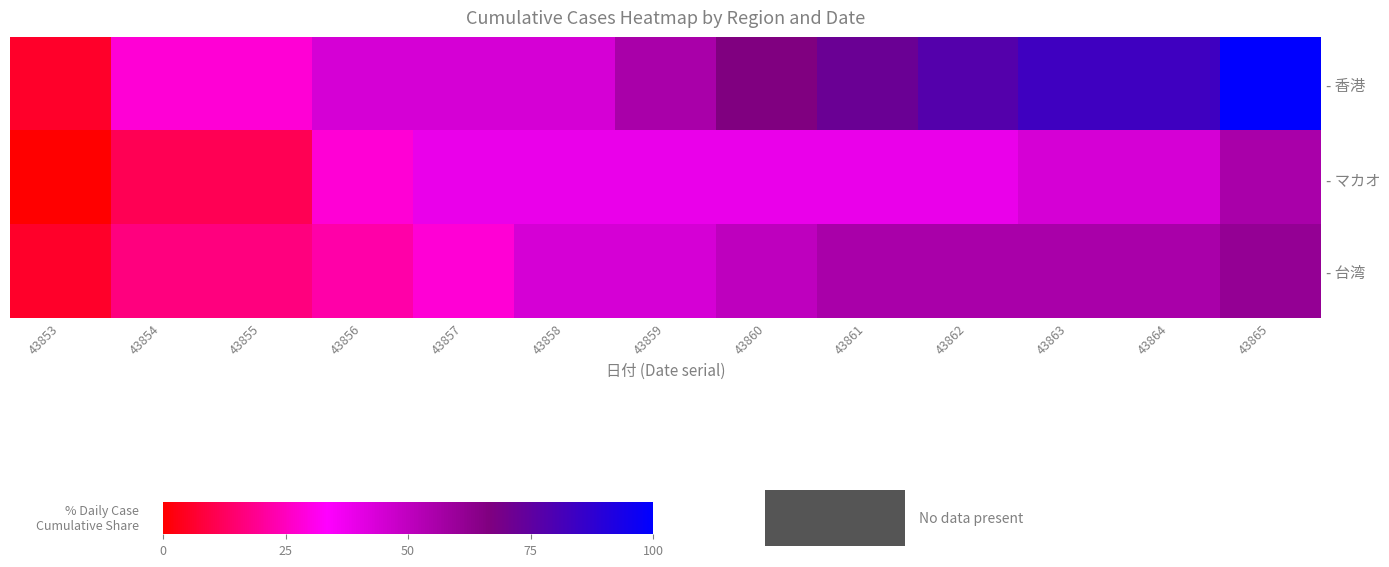

What is the total value across all series at 43854?

55.6